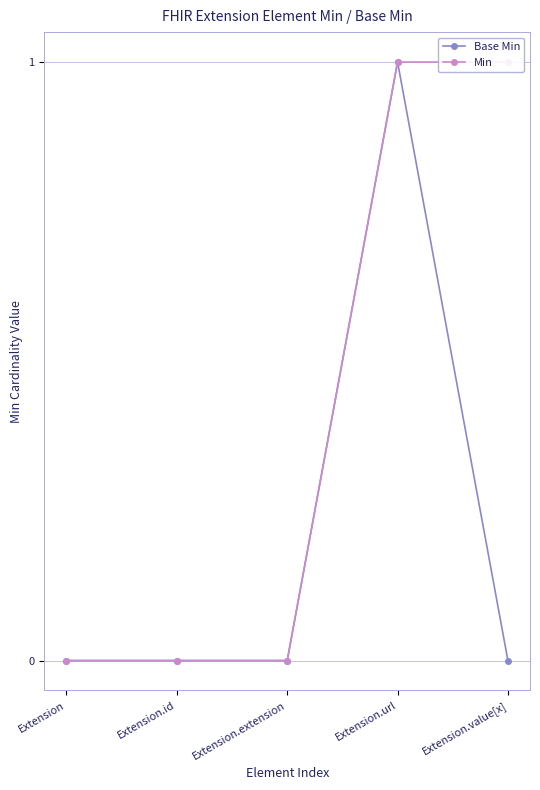

What are all the series names shown in the legend?

Base Min, Min